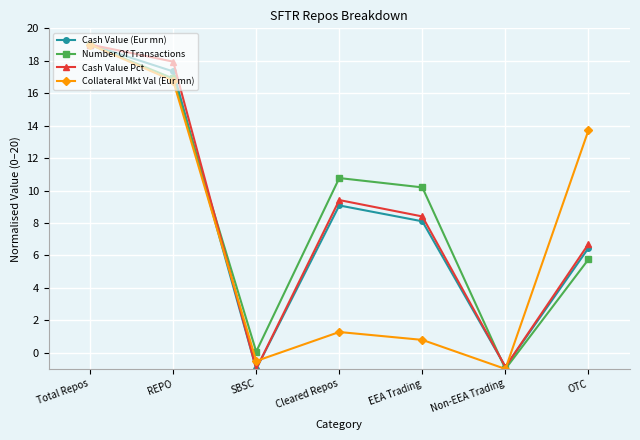

Is this an area chart (filled region under the line)?

No